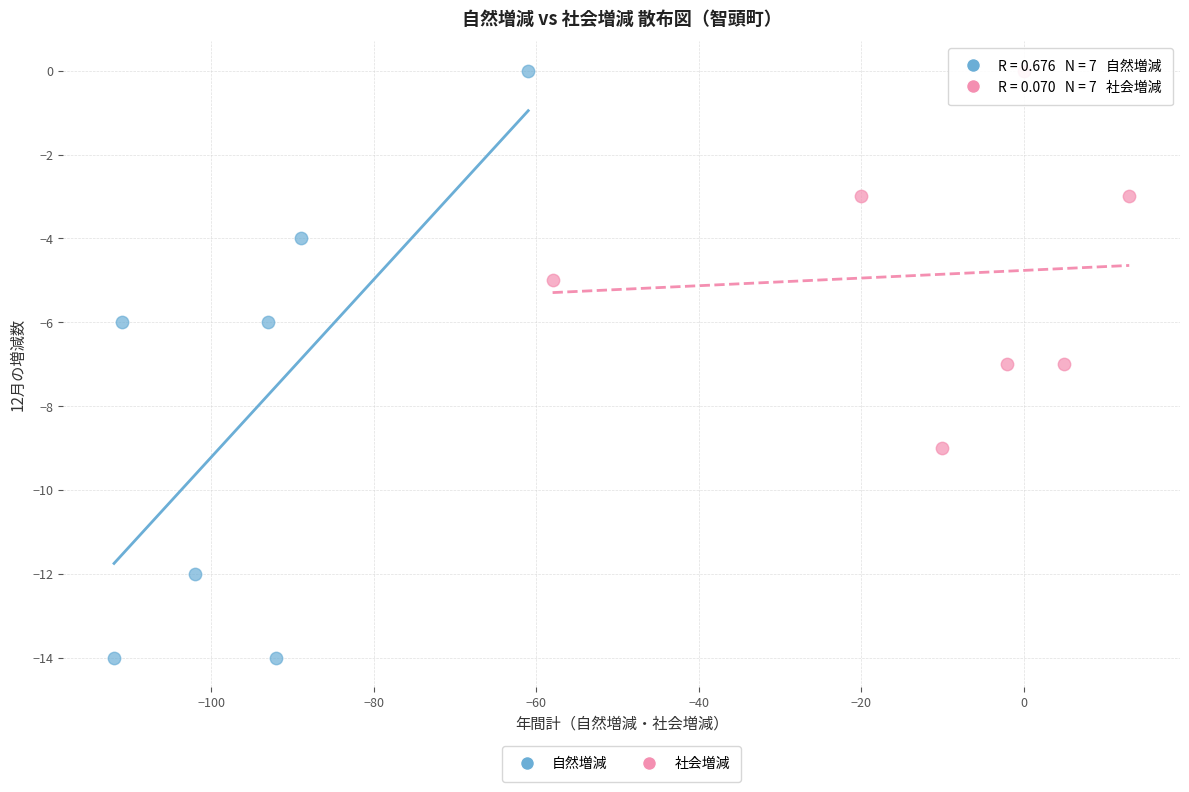

Which series has the largest Y range (max minus min)?

自然増減